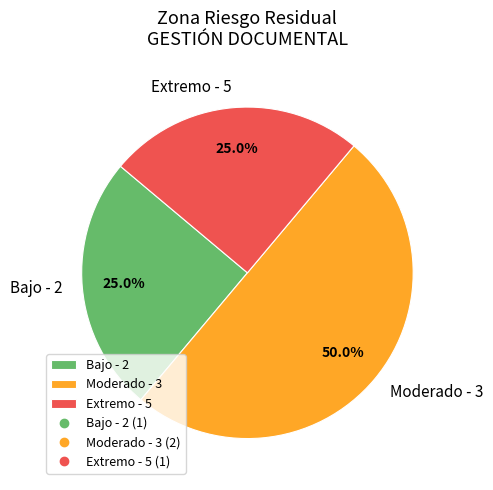

True or false: Moderado - 3 accounts for 64% of the total.

False